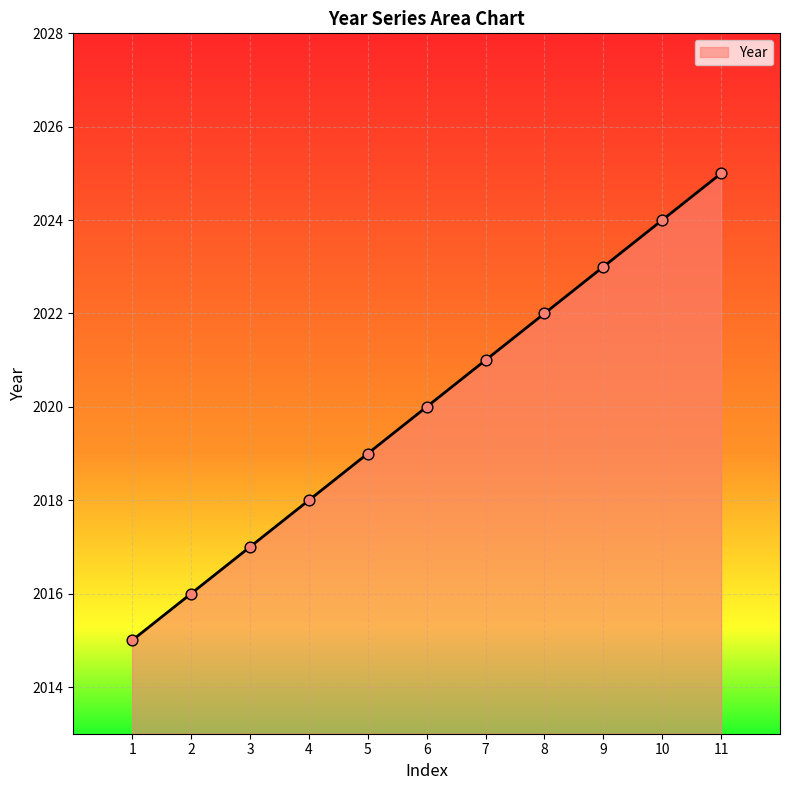

Which has a higher value, 4 or 7?

7